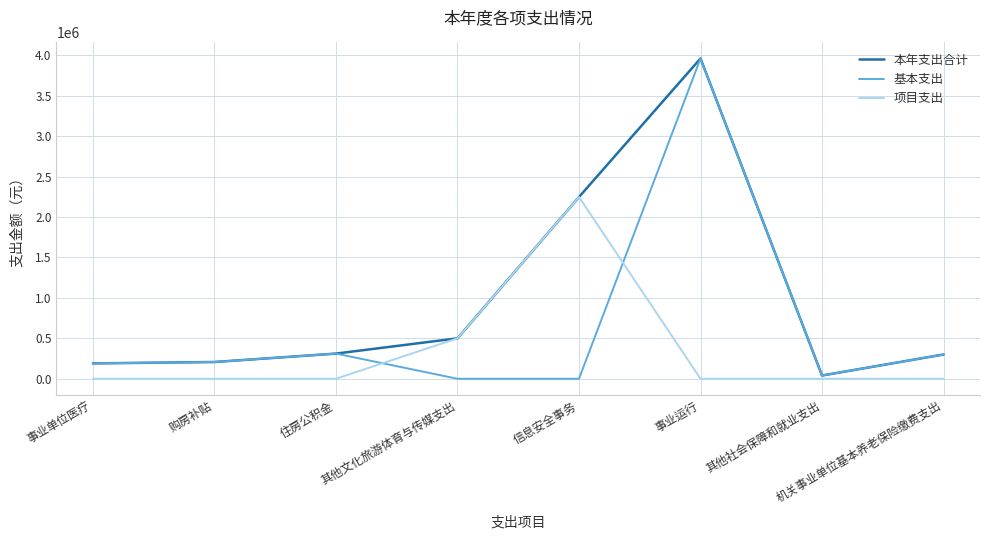

Which series has the largest range (max minus min)?

基本支出